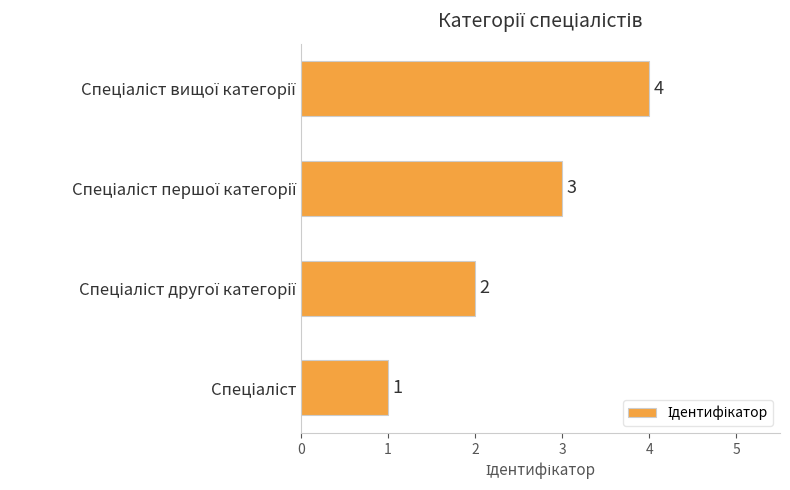

How many values are between 2 and 4?

3